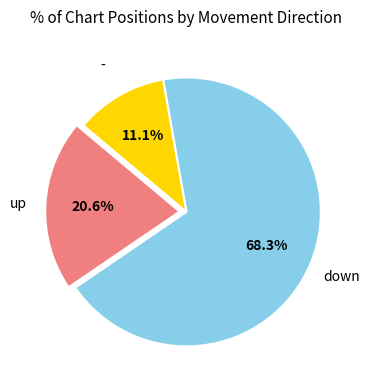

How many segments does this pie chart have?

3